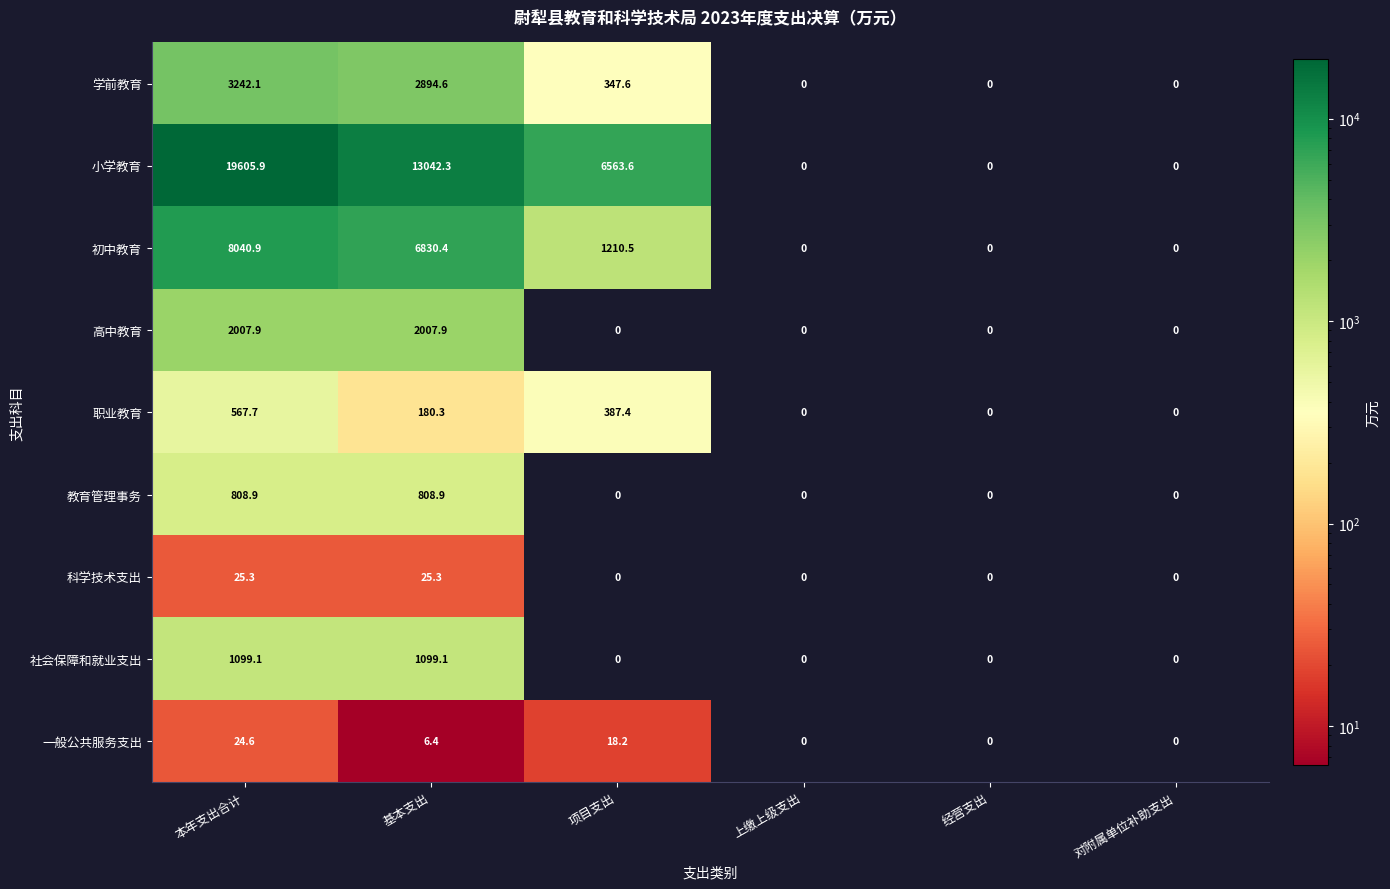

The 职业教育 series shows 180.3 at 基本支出. True or false?

True